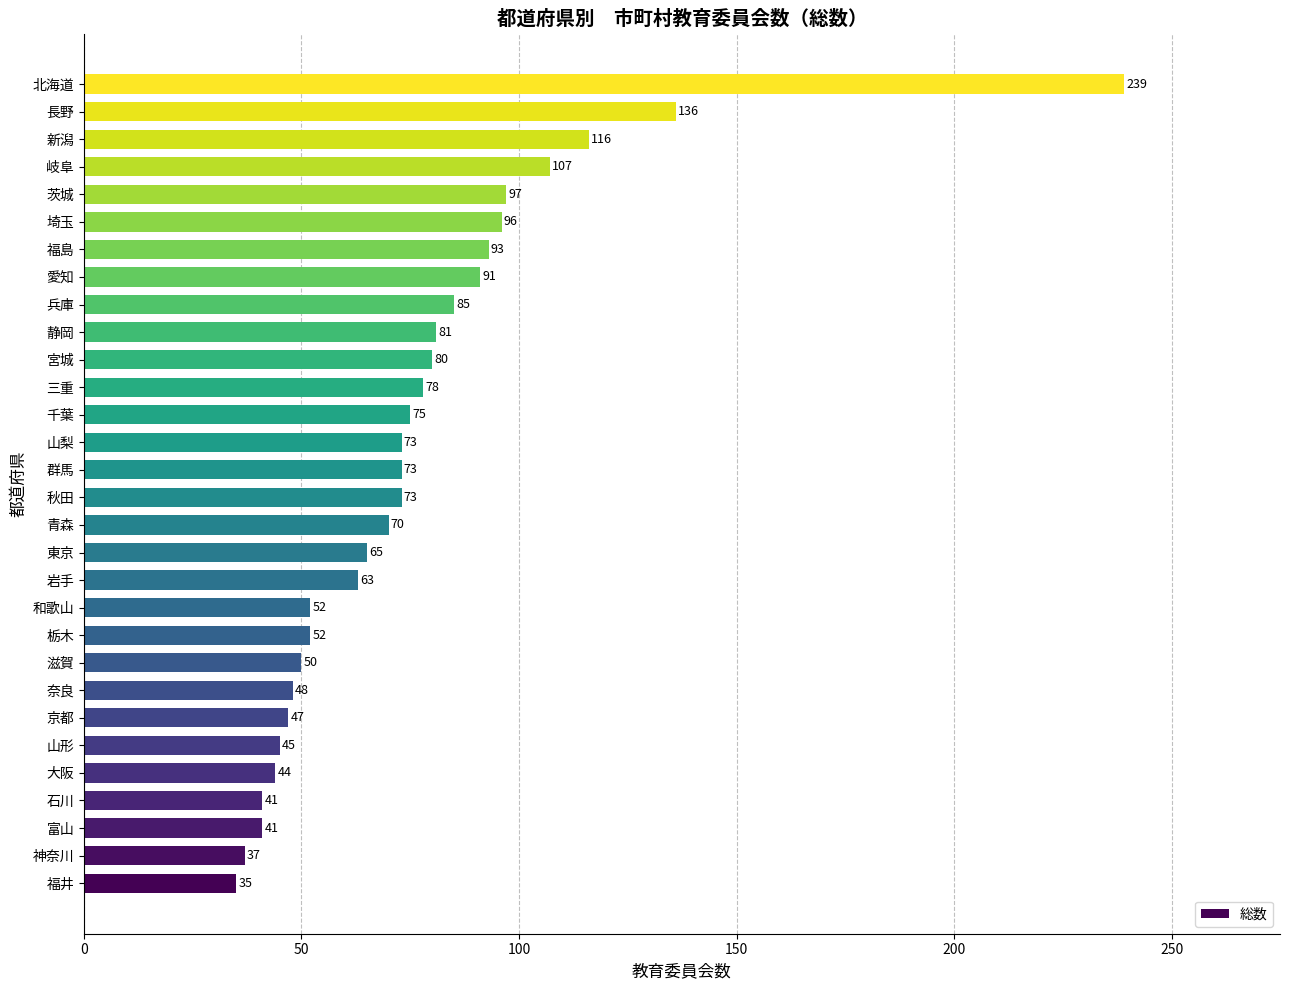

What is the change in value from 愛知 to 岐阜?

+16